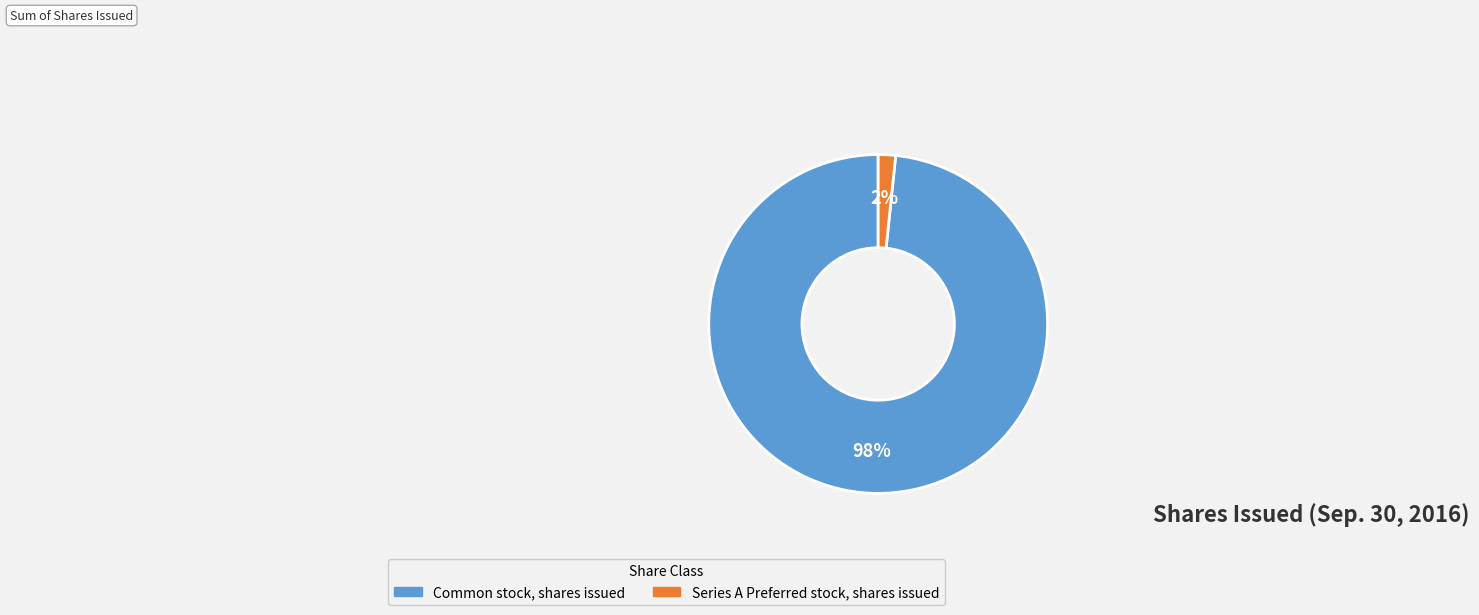

Which slice is the smallest?

Series A Preferred stock, shares issued